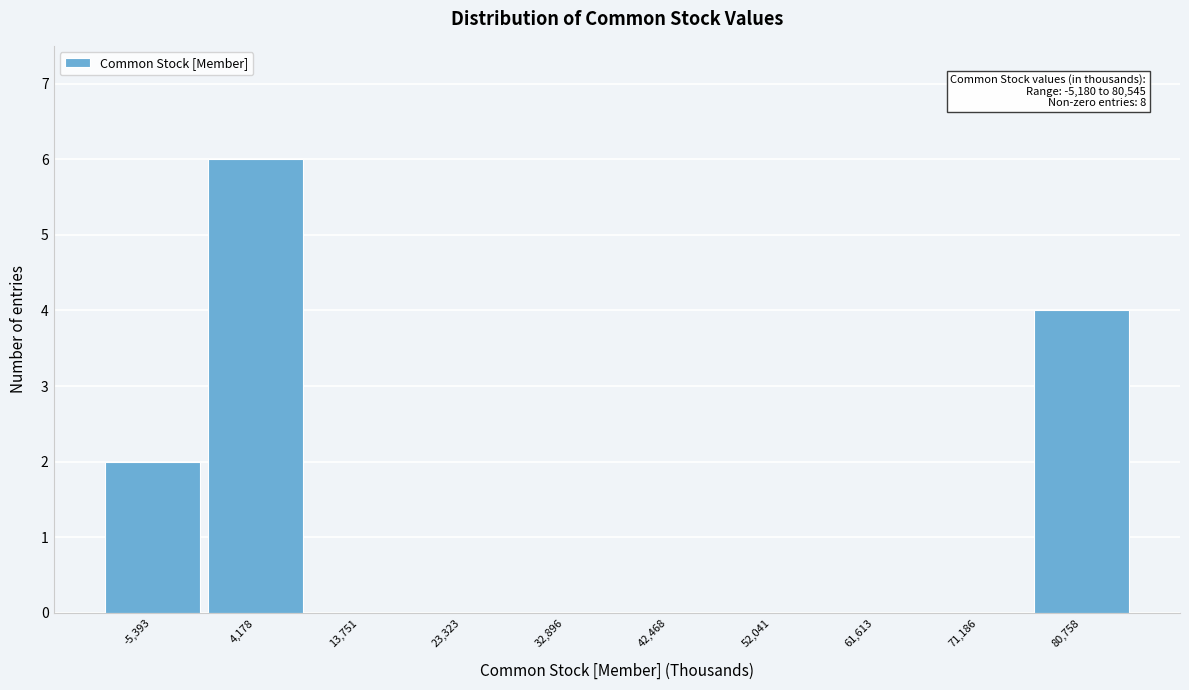

Which range on the x-axis has the tallest bar?

-1000 to 9000